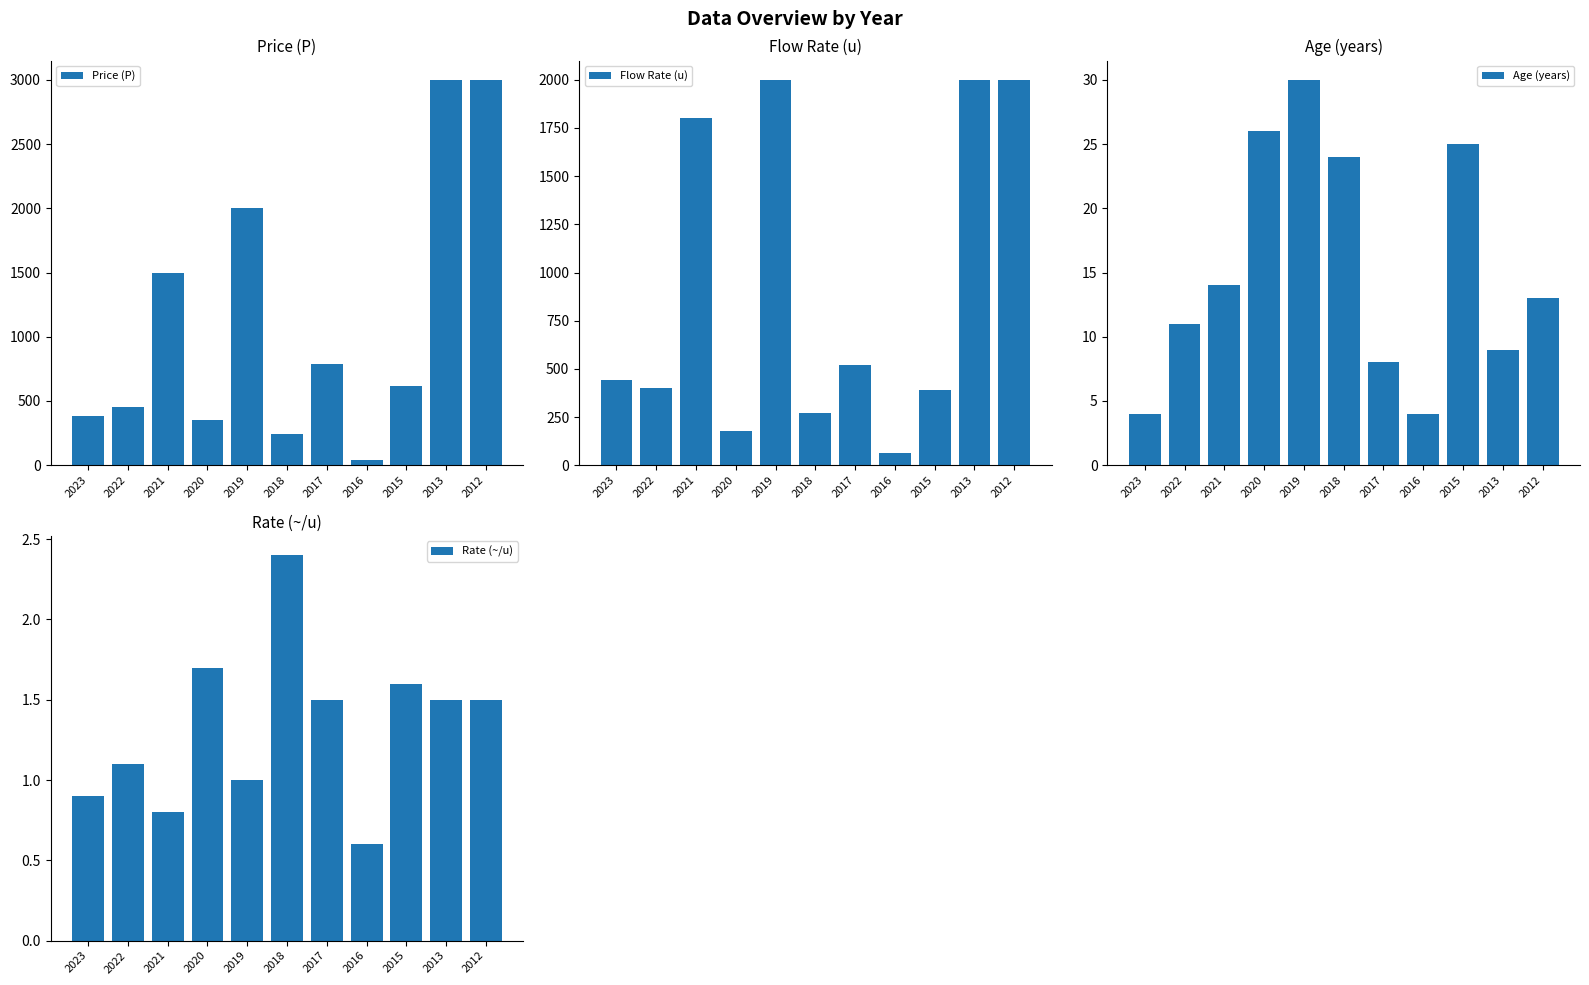

How many groups of bars are there?

11